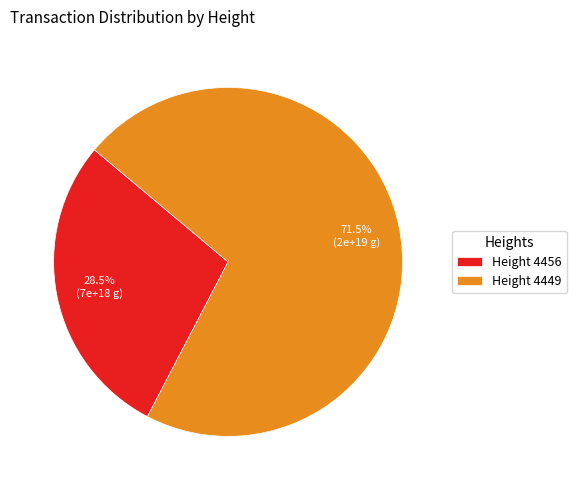

What percentage do Height 4456 and Height 4449 together represent?

100.0%